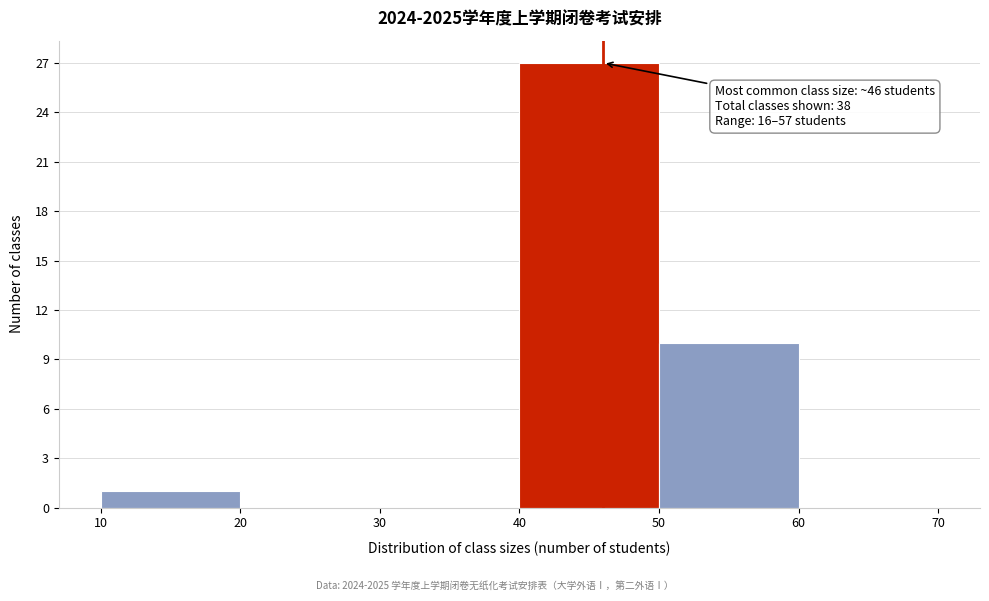

Which range on the x-axis has the tallest bar?

40 to 50